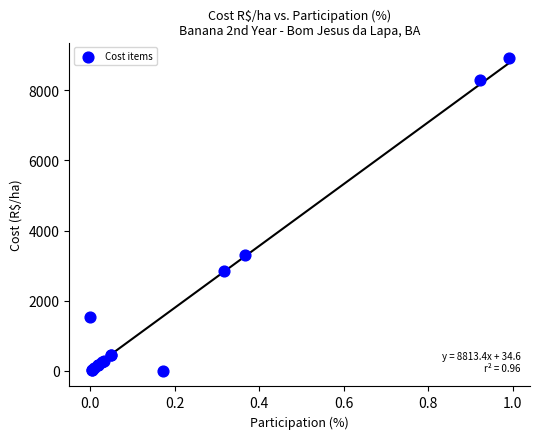

What Y value in the scatter plot is closest to 4456?

3299.8